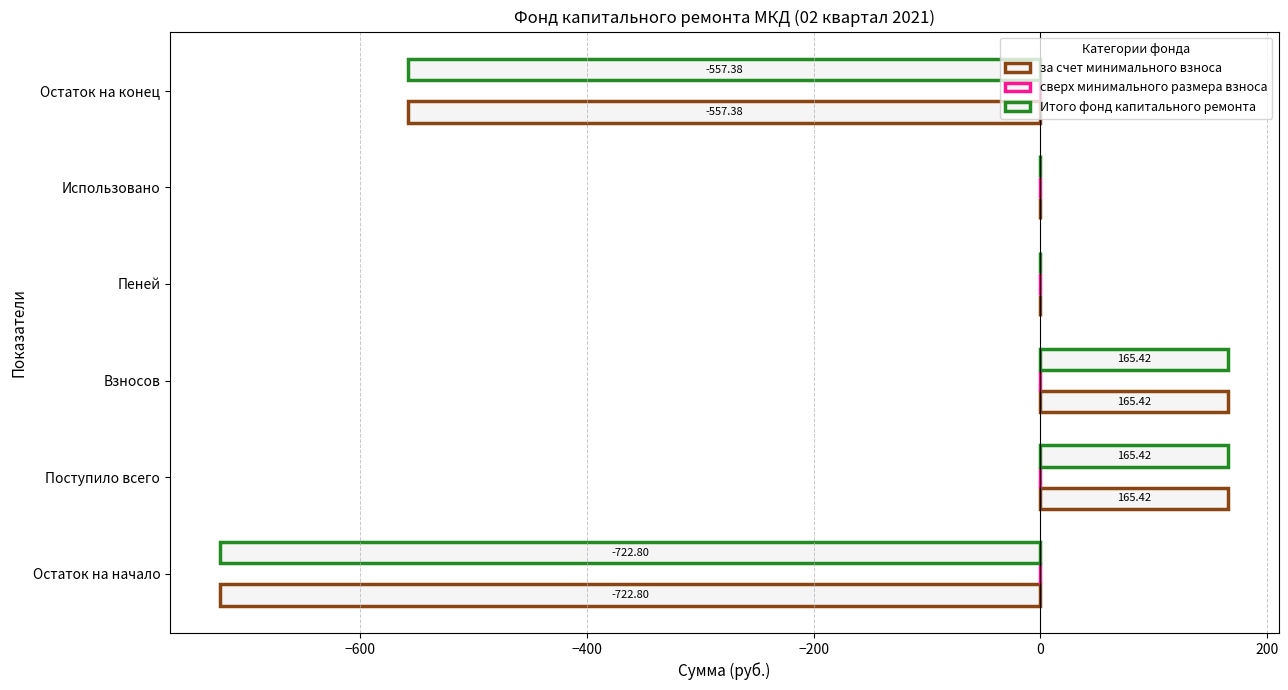

What is the value of the сверх минимального размера взноса bar at the 3rd from the left?

0.2